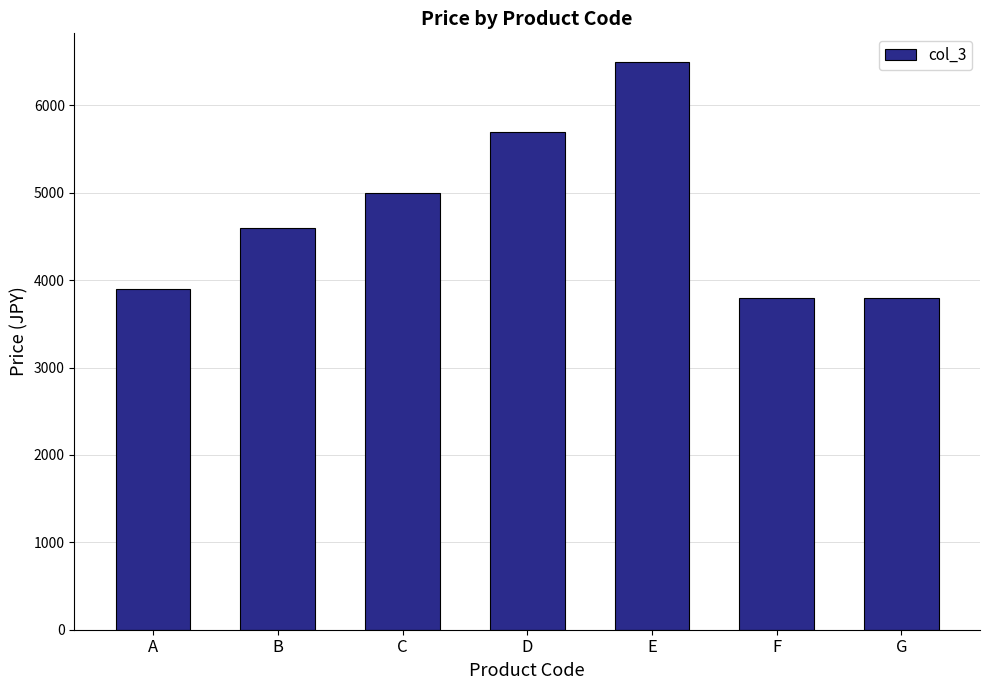

Which category has the highest value across all series?

E